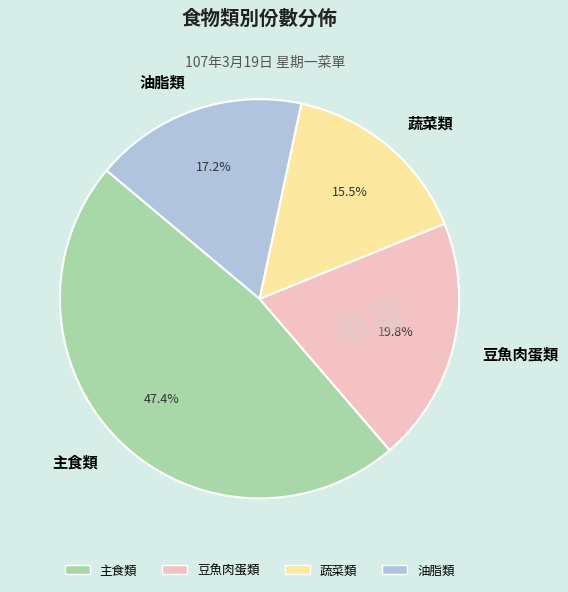

What is the ratio of the value at 油脂類 to the value at 蔬菜類?

1.1